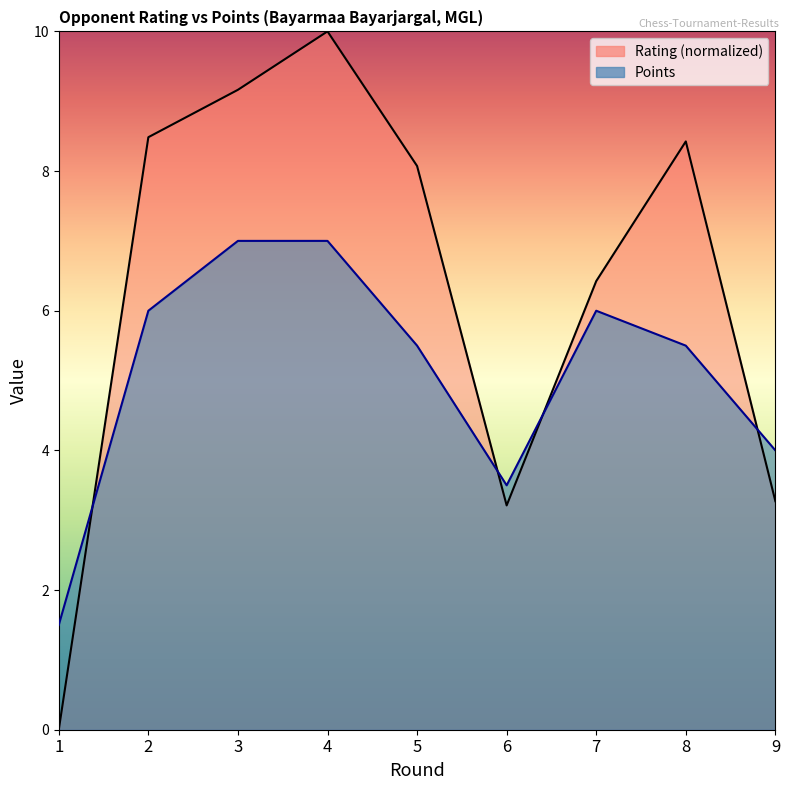

Which series has the largest total across all categories?

Rating